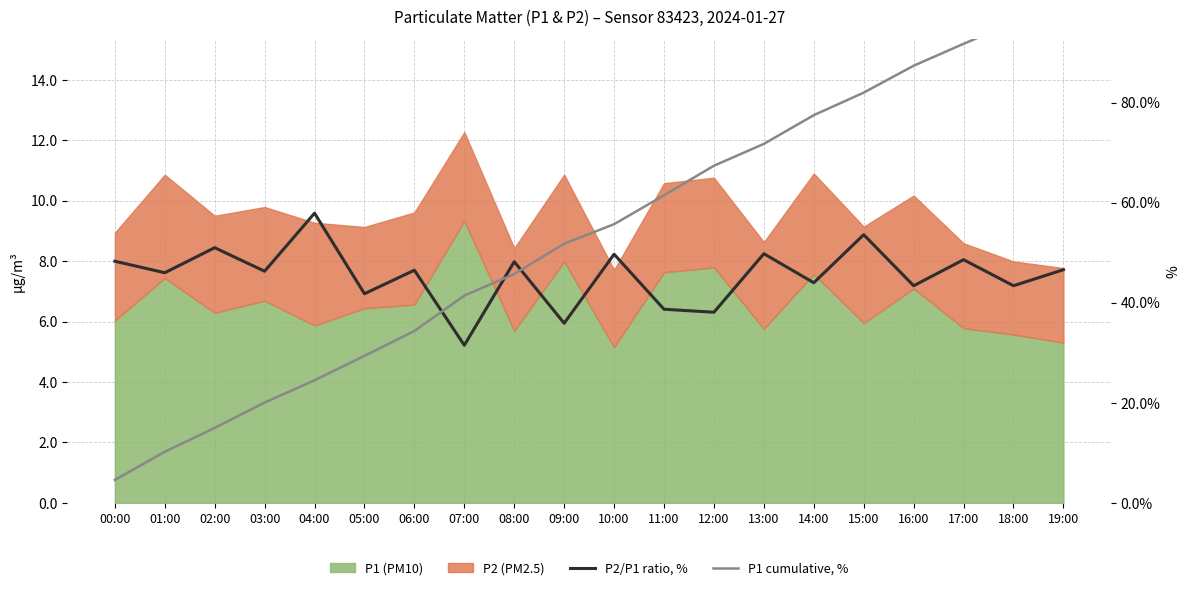

What is the difference between the maximum and minimum values in the P1 cumulative, % series?

95.4